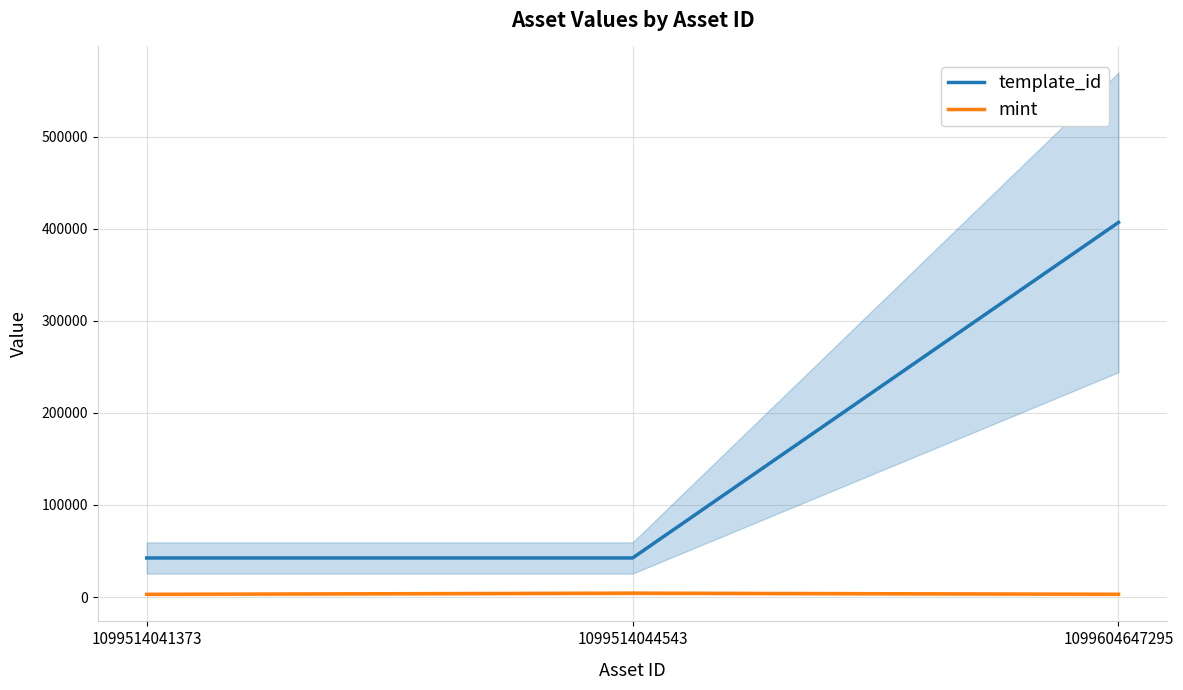

How many values in the template_id series exceed 42421?

1